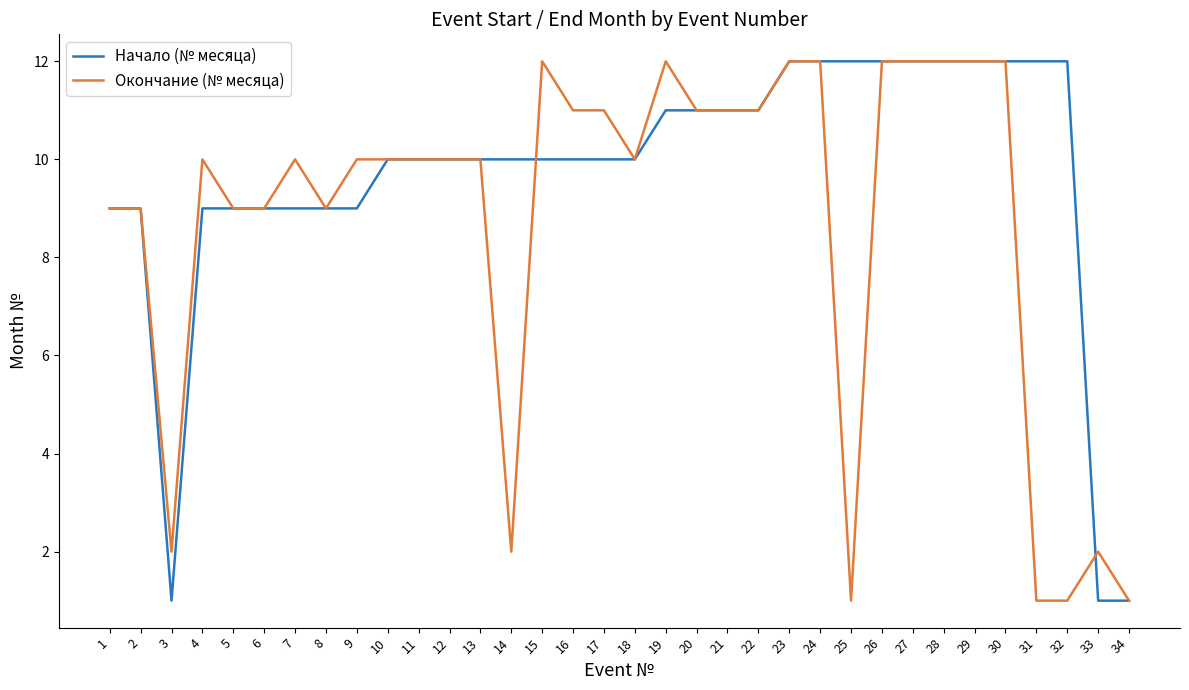

Is the value of Окончание (№ месяца) at 6 greater than the value of Начало (№ месяца) at 28?

No